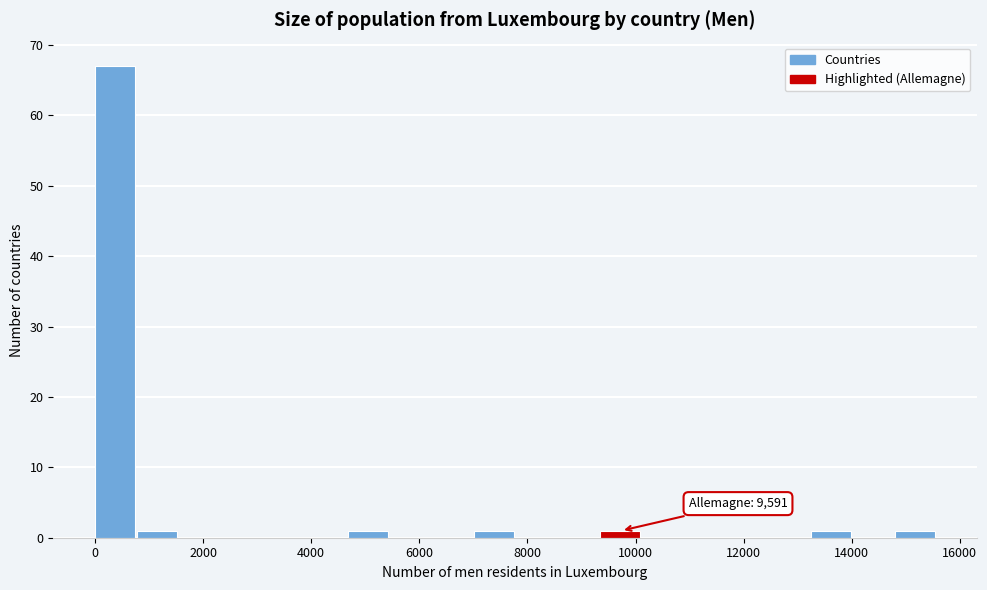

Around what value on the x-axis is the tallest bar? Give the approximate position of its centre, as read against the axis.

400